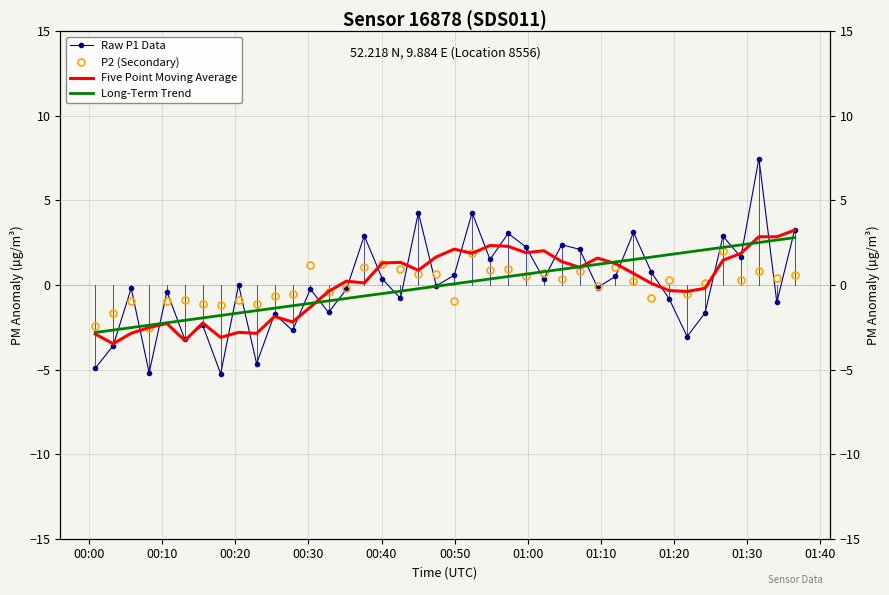

Reading left to right, extract all data points from this chart.

Raw P1 Data: -4.9	-3.6	-0.2	-5.2	-0.4	-3.2	-2.4	-5.2	0.0	-4.6	-1.7	-2.7	-0.2	-1.6	-0.2	2.9	0.4	-0.8	4.3	-0.0	0.6	4.3	1.5	3.1	2.3	0.4	2.4	2.1	-0.1	0.5	3.1	0.8	-0.8	-3.0	-1.6	2.9	1.7	7.5	-1.0	3.3
P2 (Secondary): -2.4	-1.6	-1.0	-2.5	-1.0	-0.9	-1.1	-1.2	-0.9	-1.1	-0.6	-0.5	1.2	-0.4	-0.2	1.1	1.3	1.0	0.6	0.7	-1.0	1.9	0.9	1.0	0.5	0.7	0.3	0.8	-0.1	1.1	0.2	-0.8	0.3	-0.5	0.1	2.0	0.3	0.8	0.4	0.6
Five Point Moving Average: -2.9	-3.5	-2.9	-2.5	-2.3	-3.3	-2.2	-3.1	-2.8	-2.9	-1.9	-2.2	-1.3	-0.4	0.2	0.1	1.3	1.3	0.9	1.7	2.1	1.9	2.3	2.3	1.9	2.0	1.4	1.0	1.6	1.3	0.7	0.1	-0.3	-0.4	-0.2	1.5	1.9	2.9	2.9	3.2
Long-Term Trend: -2.8	-2.7	-2.5	-2.4	-2.2	-2.1	-1.9	-1.8	-1.7	-1.5	-1.4	-1.2	-1.1	-0.9	-0.8	-0.6	-0.5	-0.4	-0.2	-0.1	0.1	0.2	0.4	0.5	0.6	0.8	0.9	1.1	1.2	1.4	1.5	1.7	1.8	1.9	2.1	2.2	2.4	2.5	2.7	2.8